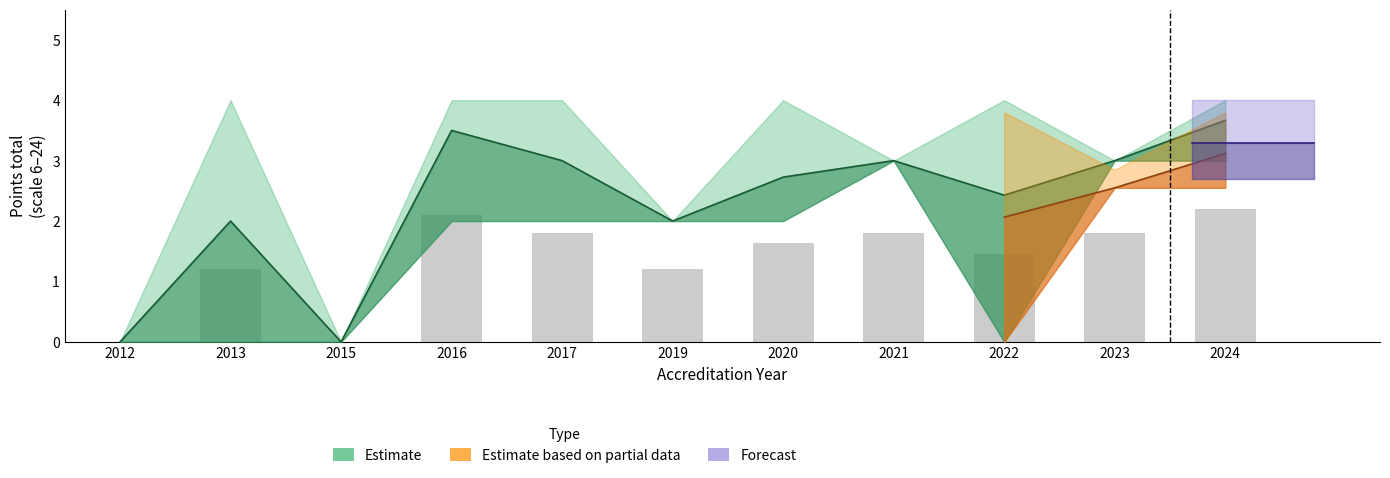

What is the difference between the maximum and minimum values?

2.2